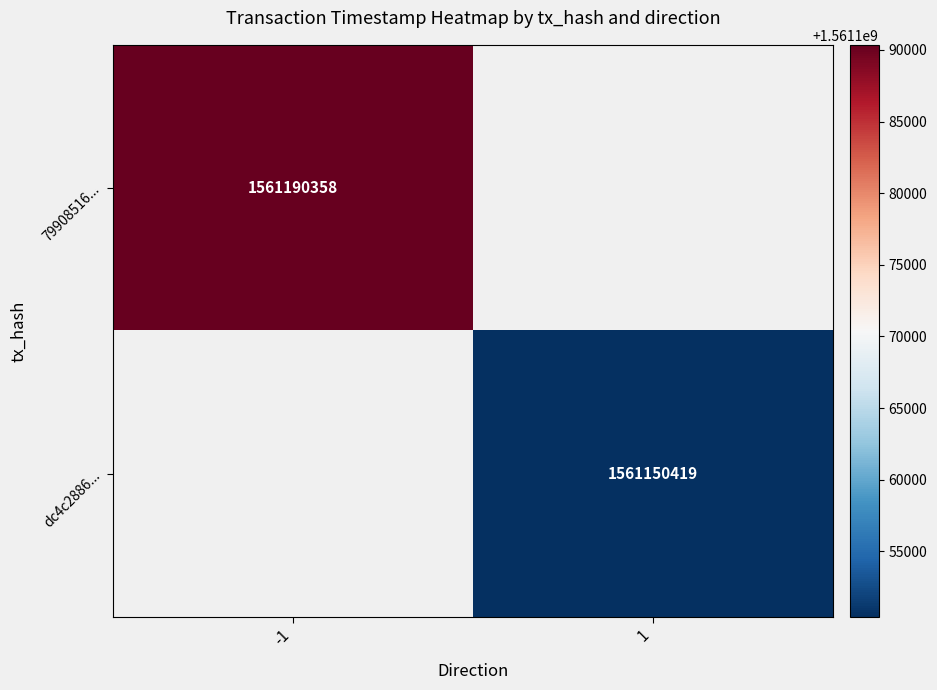

The value of dc4c2886... at 1 is 1561150419. True or false?

True